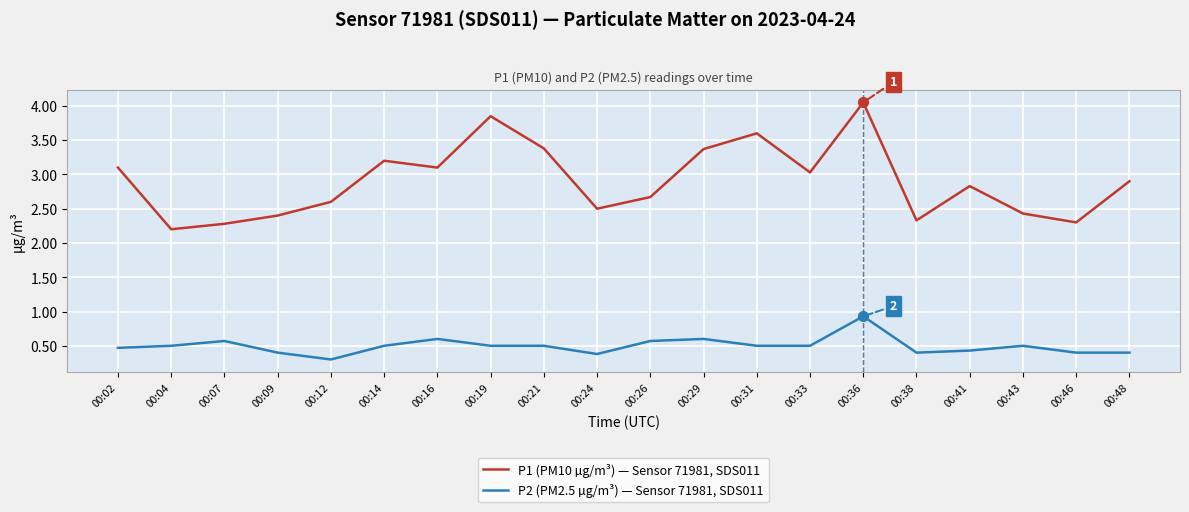

At how many categories does at least one series exceed 3?

9